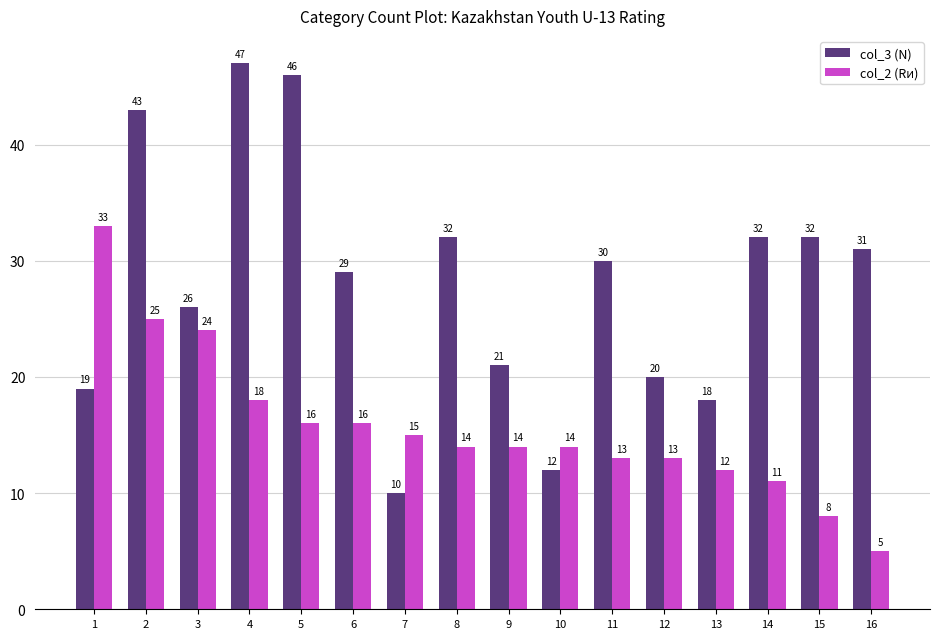

What are all the series names shown in the legend?

col_3 (N), col_2 (Rи)